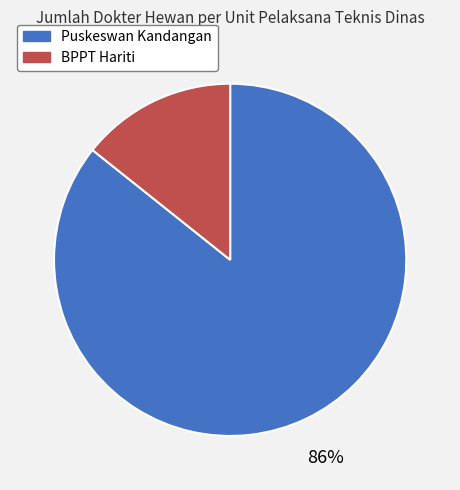

Does any single category account for the majority?

Yes